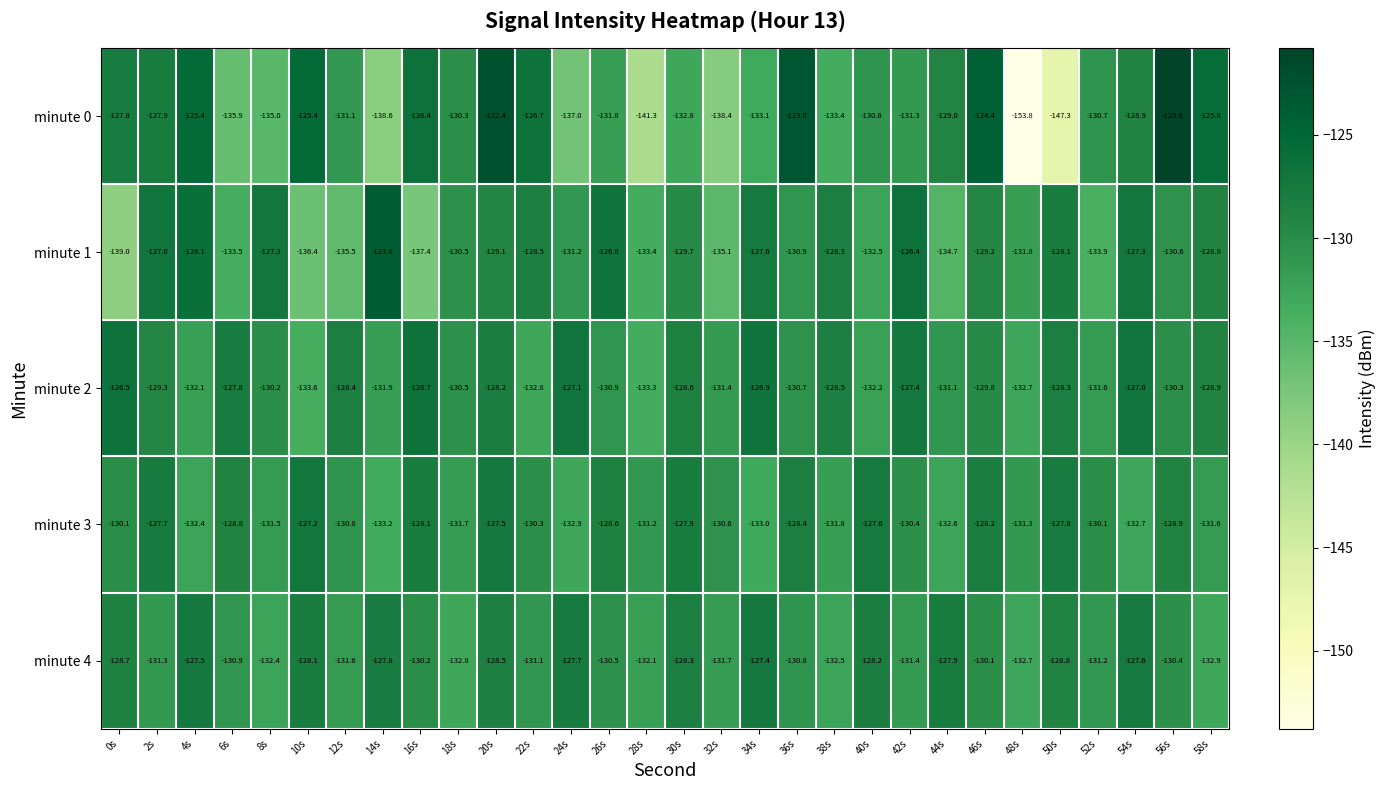

Where is minute 0 nearest to the value -137?

24s